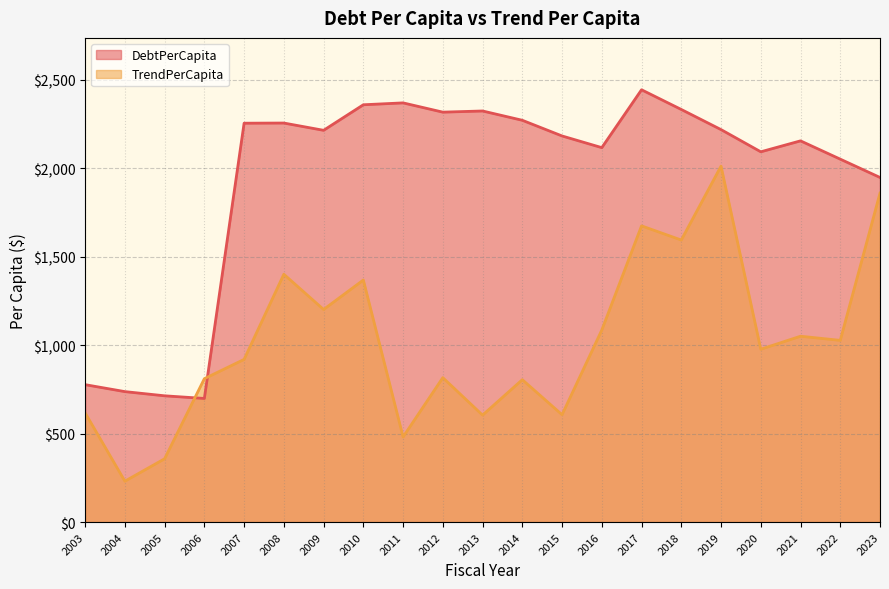

What is the value of the DebtPerCapita point at the 5th from the left?

2253.9